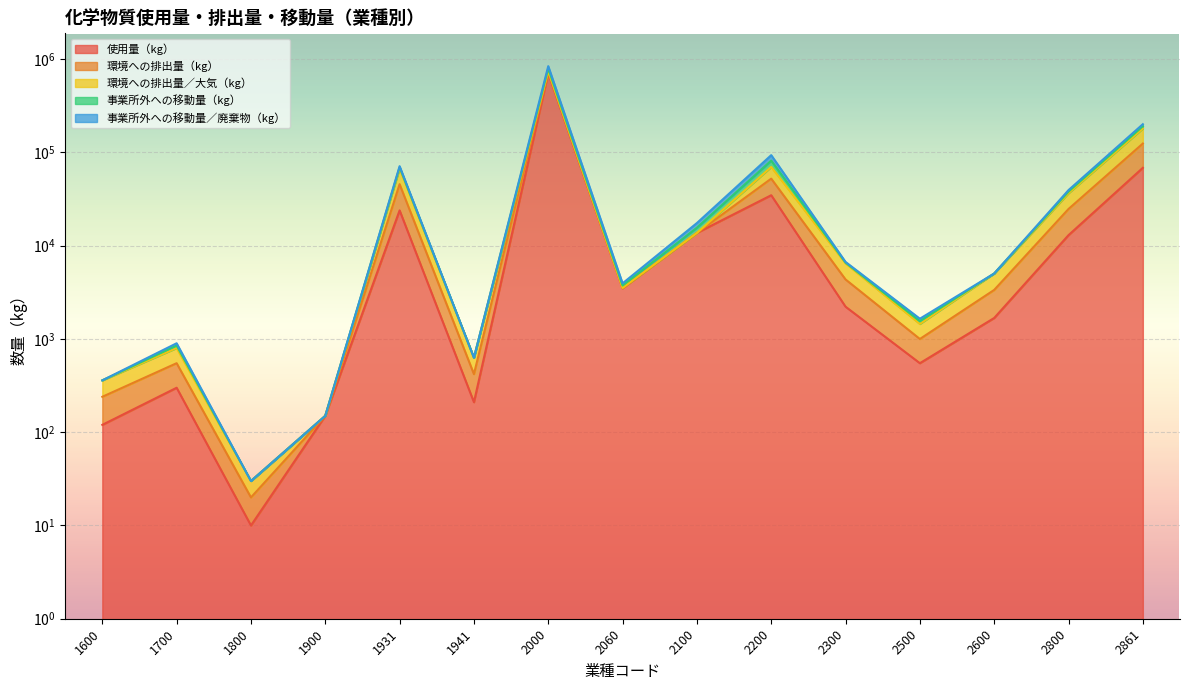

True or false: 事業所外への移動量（kg） and 使用量（kg） intersect in this chart.

False